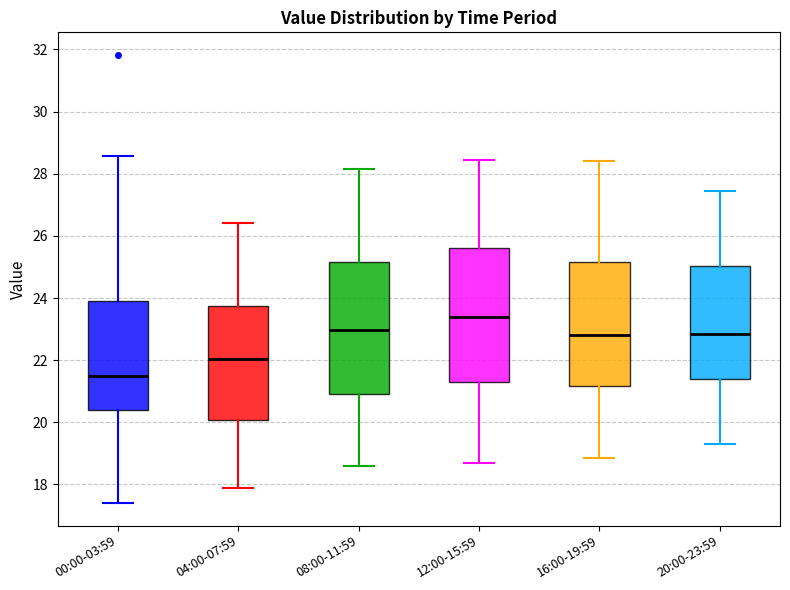

Which box's median line is the lowest?

00:00-03:59